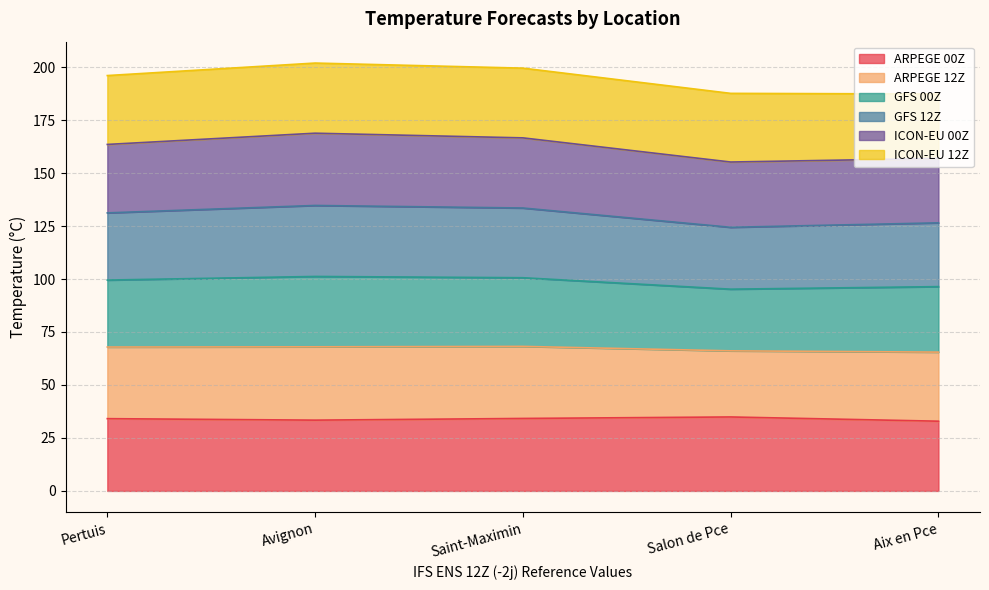

Does the chart display data point markers on the line(s)?

No